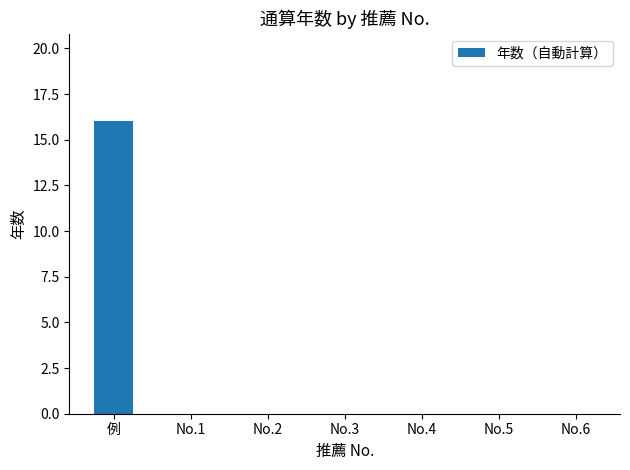

What is the sum of all values?

16